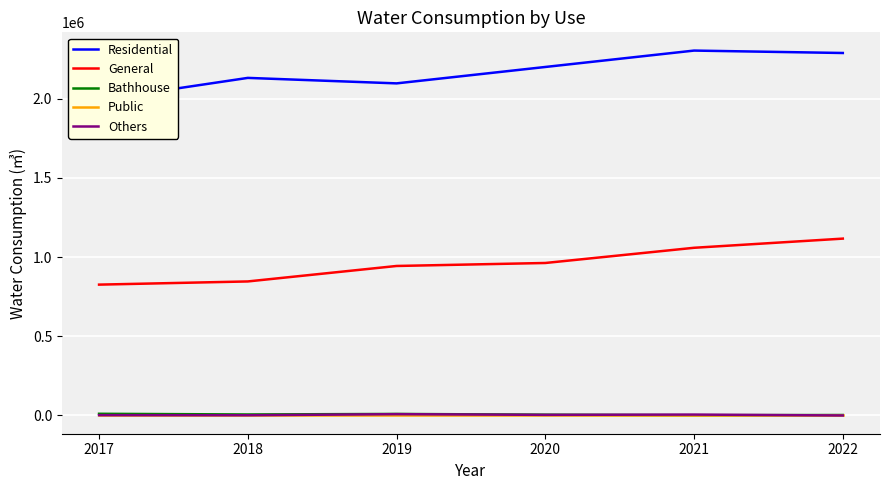

True or false: General and Others cross at least once.

False